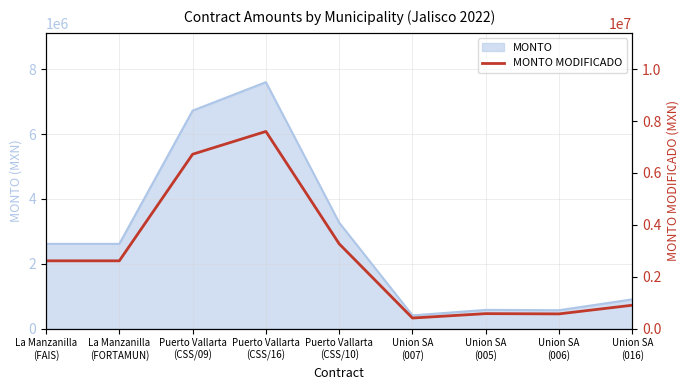

At which label is the value closest to 4004925?

Puerto Vallarta
(CSS/10)